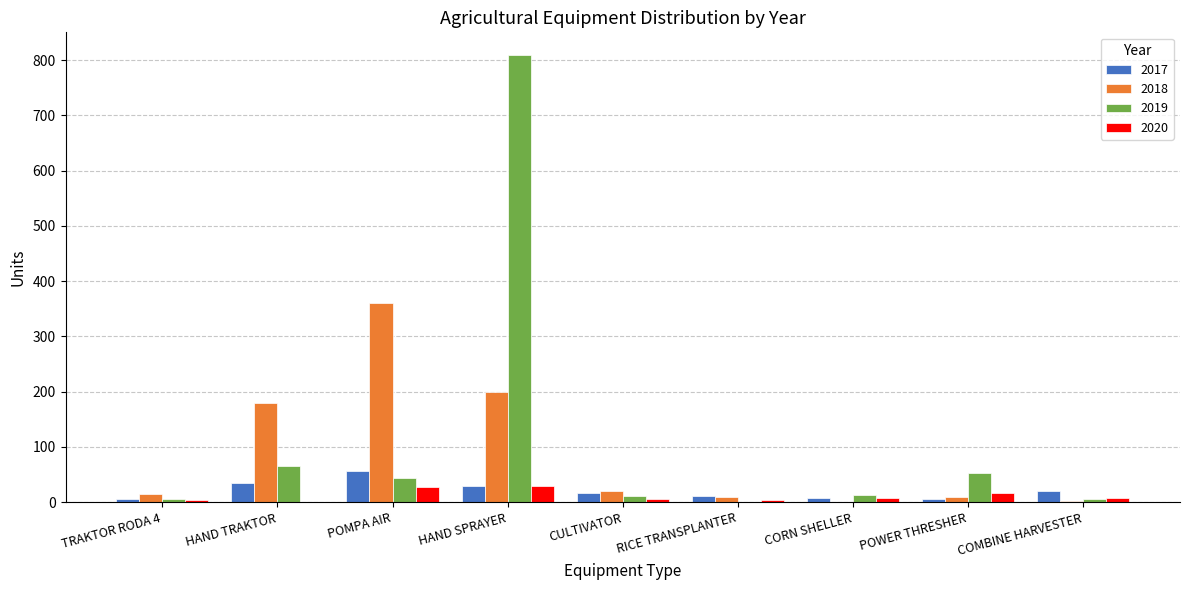

Which category has the highest value across all series?

HAND SPRAYER